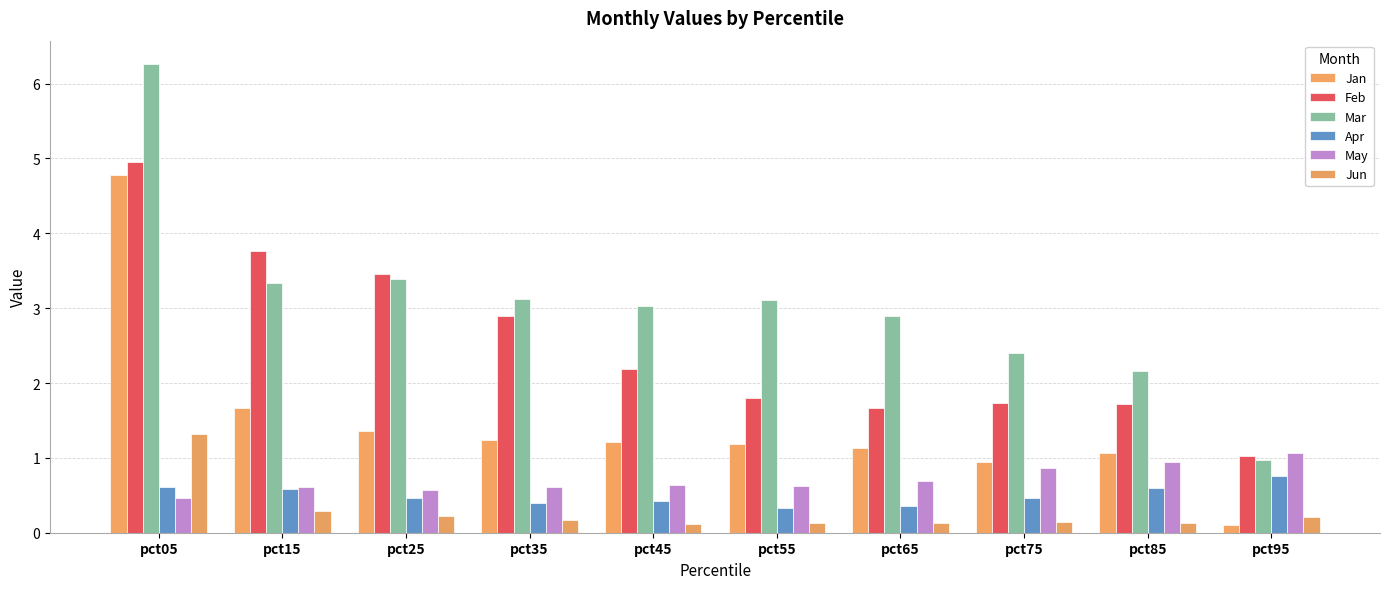

What is the difference between the Apr values at pct15 and pct35?

0.2